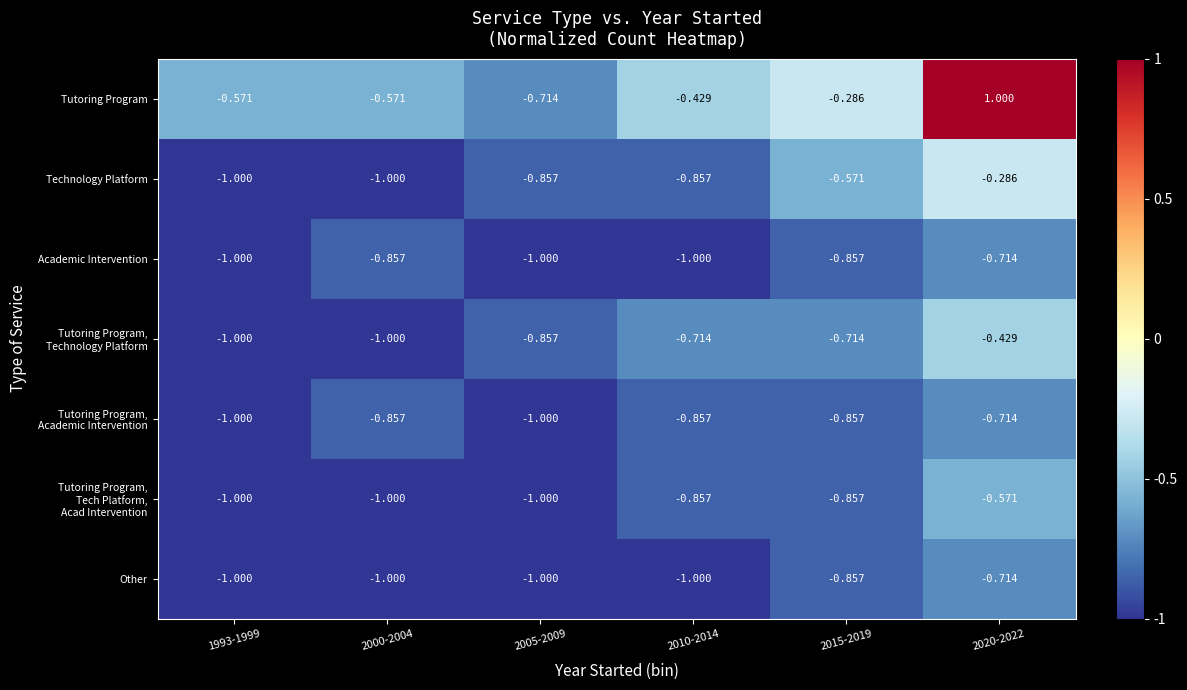

Count the number of categories in the chart.

6